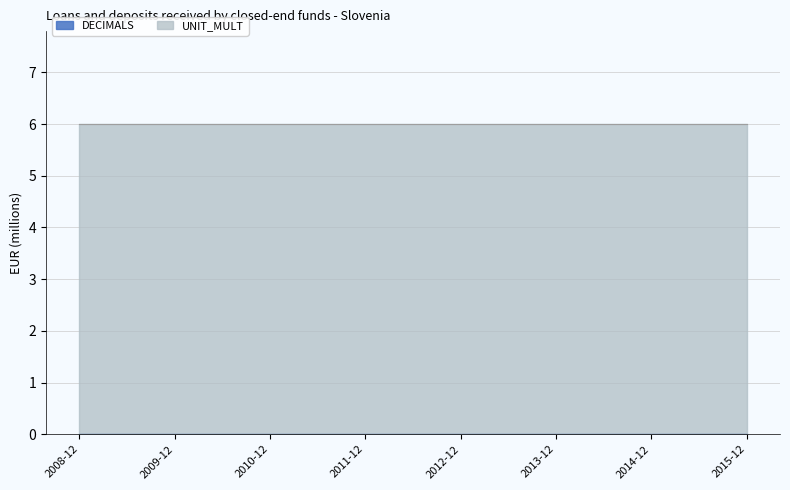

How many lines are shown in the chart?

2